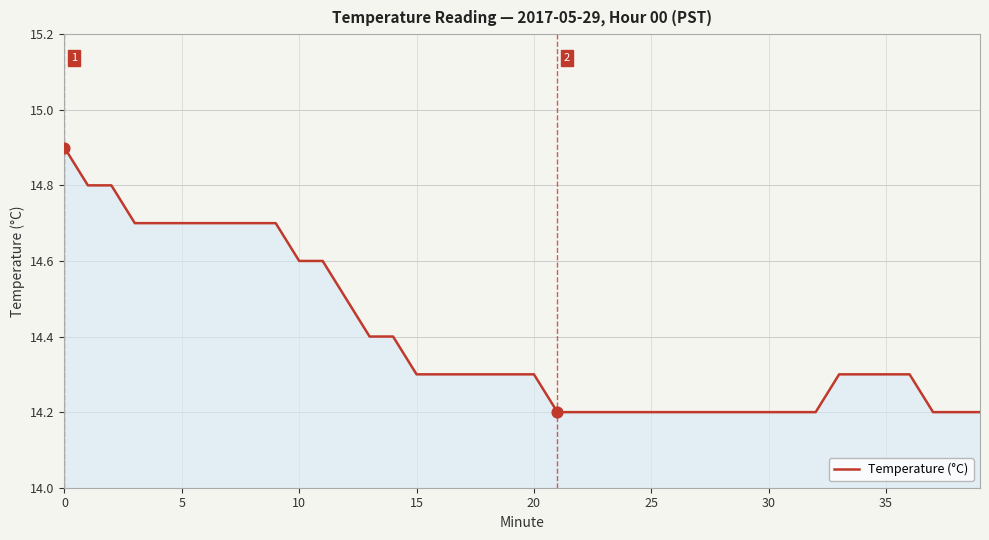

What is the difference between the maximum and minimum values?

0.7